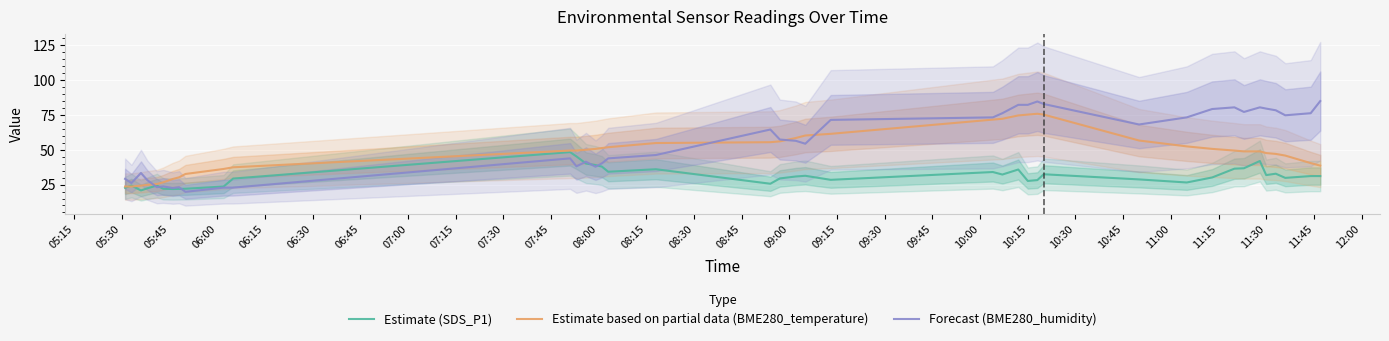

Reading right to left, what are all the values shown in this chart?

Estimate (SDS_P1): 31.1	31.1	29.8	32.8	31.8	41.9	36.7	36.4	30.1	26.5	28.7	32.4	28.2	27.6	35.8	32.2	34.0	28.4	31.3	30.8	29.4	25.6	36.0	34.2	37.9	39.0	40.1	45.2	48.3	29.3	23.6	22.0	21.9	21.8	22.0	24.3	22.3	20.8	24.3	22.7
Estimate based on partial data (BME280_temperature): 38.6	40.4	45.8	47.0	47.6	48.8	48.8	49.4	50.6	52.4	56.6	75.2	75.8	75.2	74.6	72.2	71.6	61.4	60.2	58.4	56.0	55.4	54.8	51.8	51.2	50.6	50.0	49.4	49.4	37.4	36.2	32.6	30.2	29.0	26.6	25.4	24.8	24.2	23.6	23.6
Forecast (BME280_humidity): 84.9	76.2	74.7	78.3	79.5	80.4	77.1	80.4	79.2	73.2	68.1	82.8	84.6	82.2	82.2	76.2	73.2	71.4	54.3	56.4	57.3	64.5	46.2	43.8	40.2	37.8	41.4	38.1	43.8	22.8	22.8	19.8	23.1	22.5	23.7	23.1	28.2	33.3	26.1	29.1